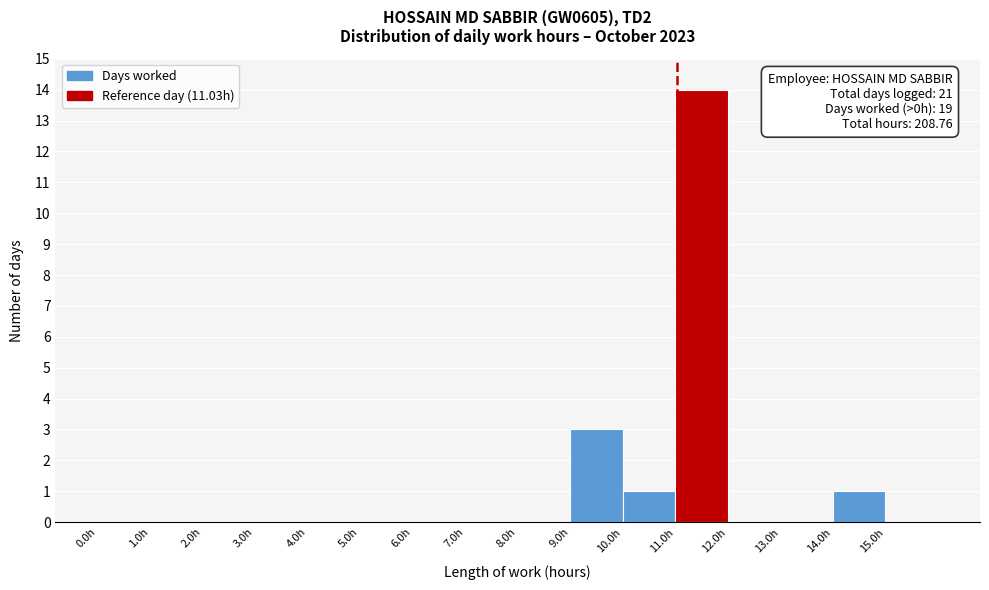

Which range on the x-axis has the tallest bar?

11 to 12